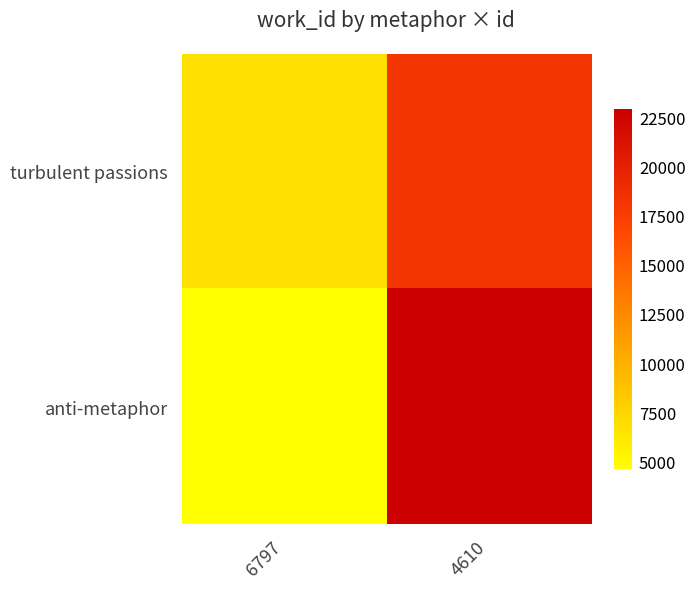

At which category does the chart reach its minimum across all series?

6797